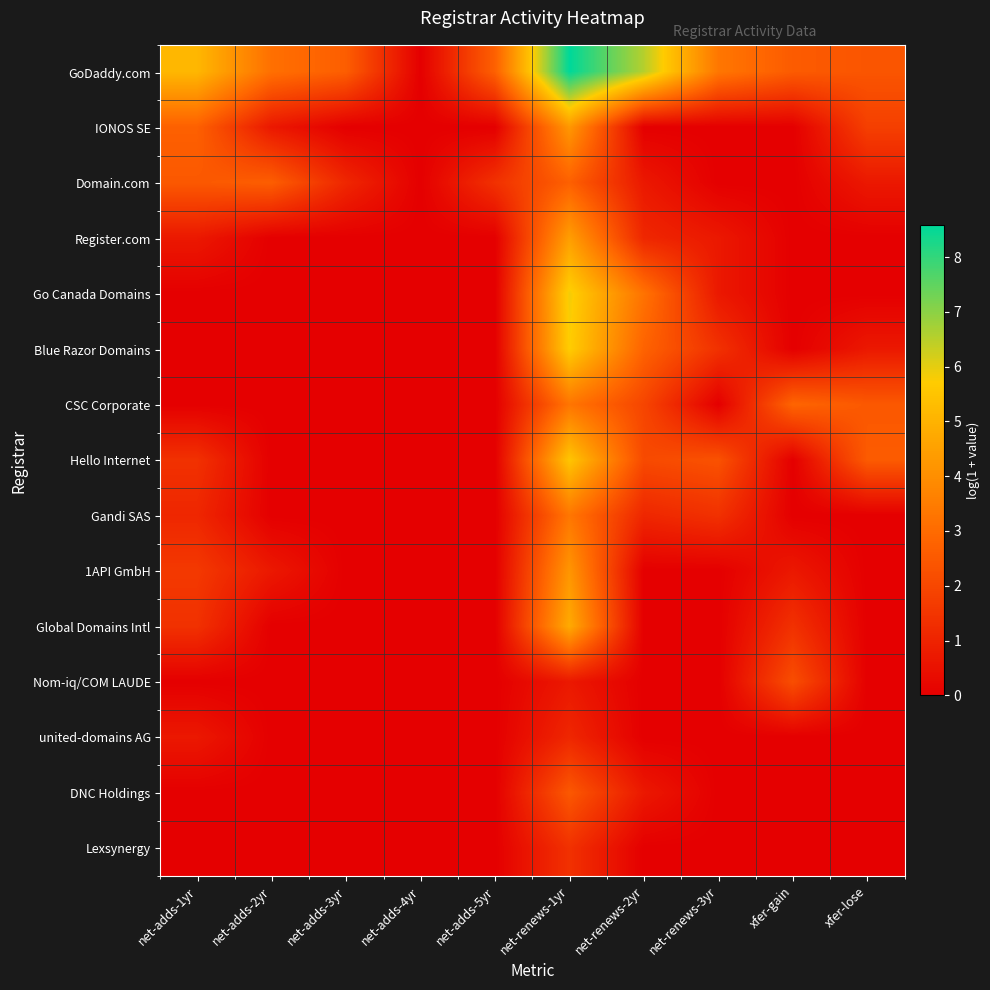

How many categories are shown in the chart?

10